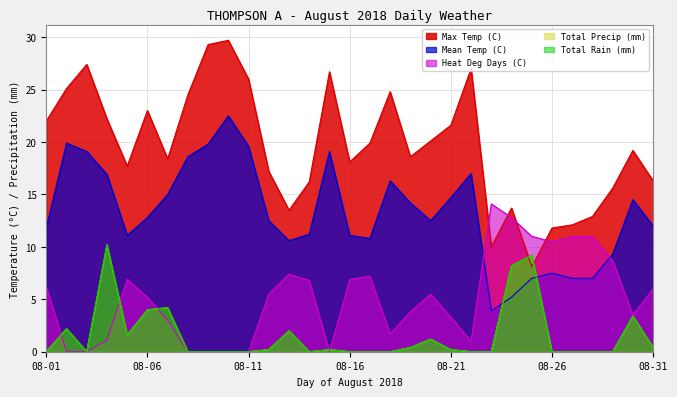

At which category is the sum across all series the highest?

08-04